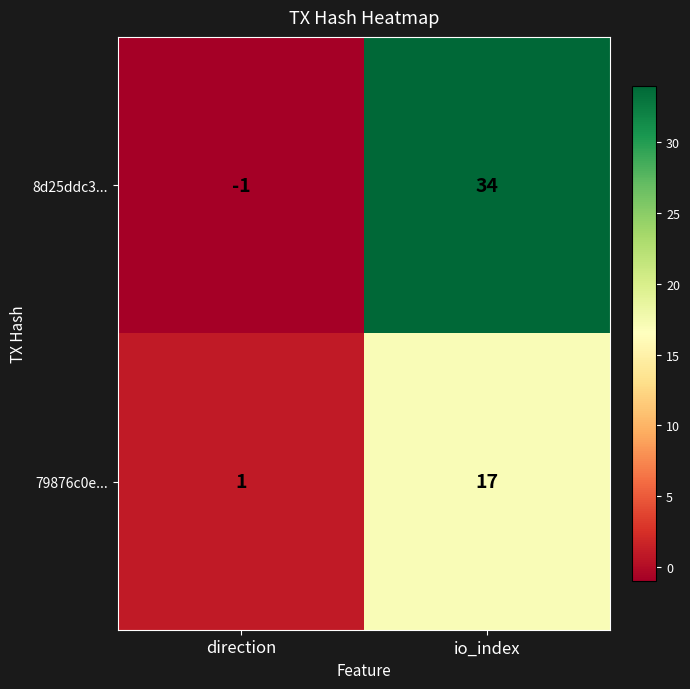

List the series in order of their overall mean, highest first.

8d25ddc3..., 79876c0e...